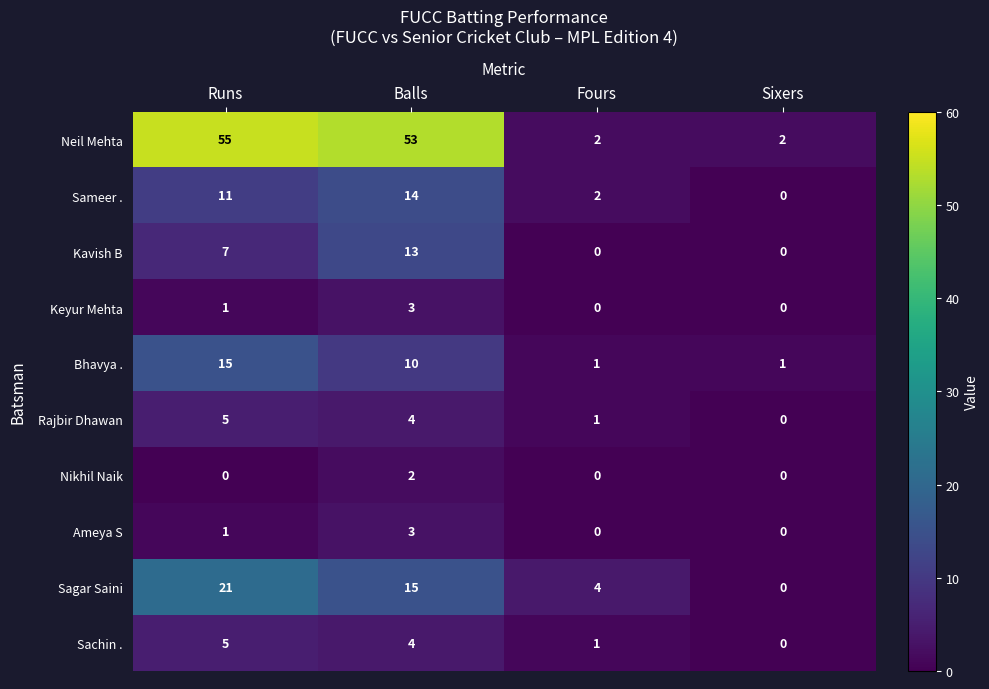

Between Runs and Sixers, which series saw the biggest shift?

Neil Mehta